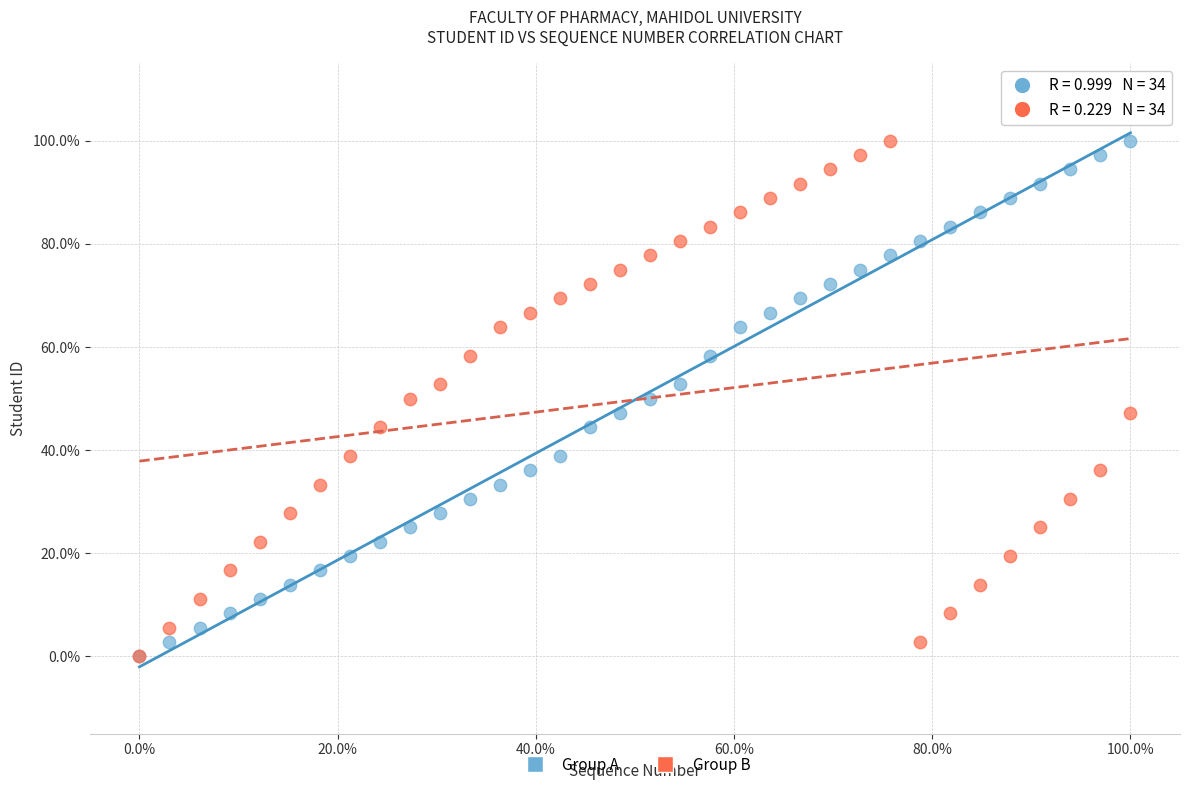

What are all the series names shown in the legend?

Group A, Group B